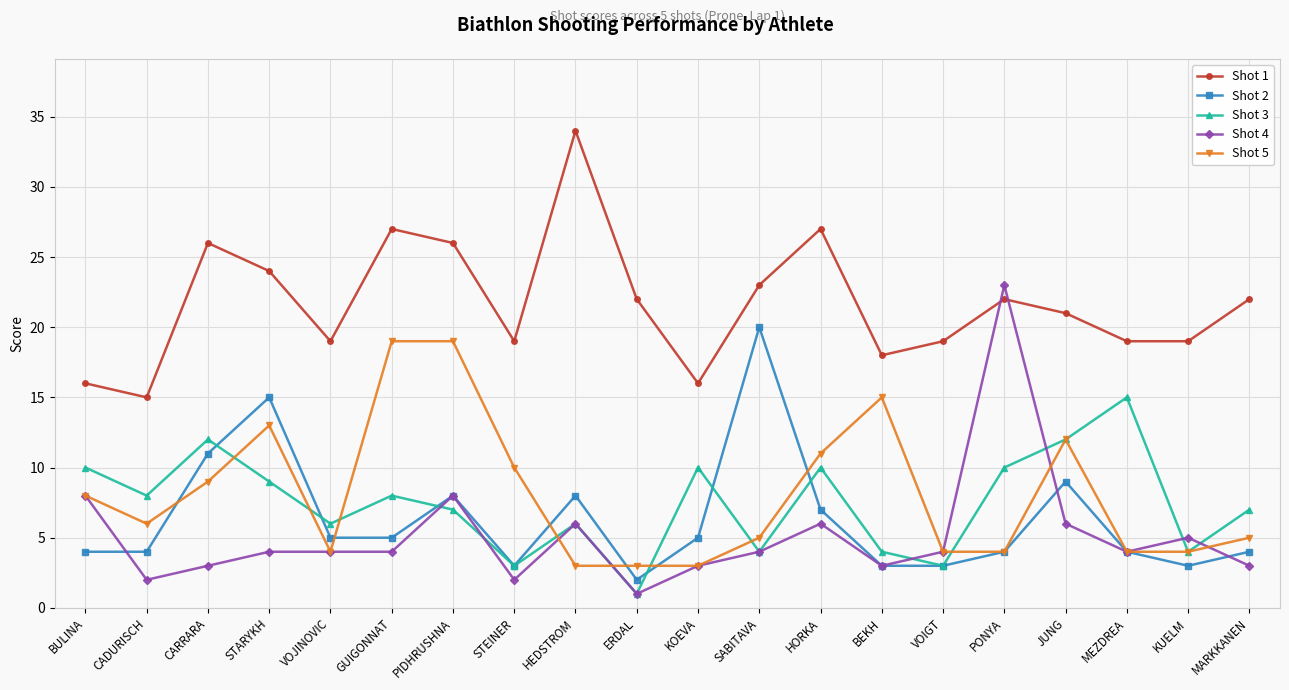

True or false: Shot 3 and Shot 5 intersect in this chart.

True